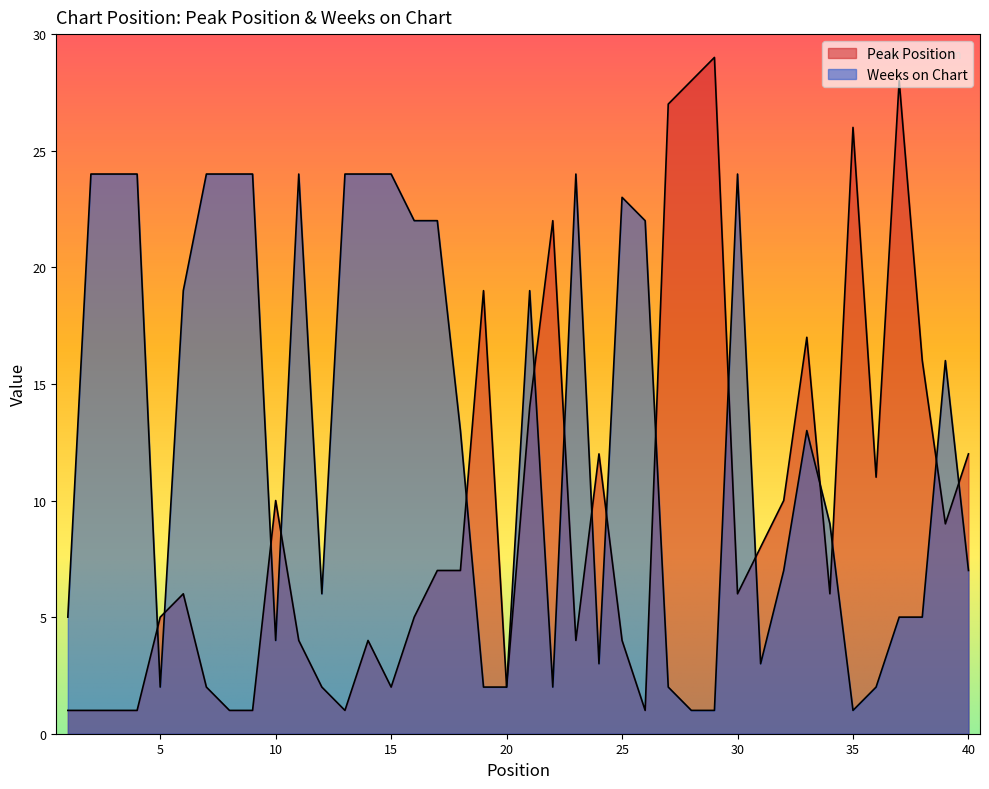

At how many categories does at least one series exceed 10?

32